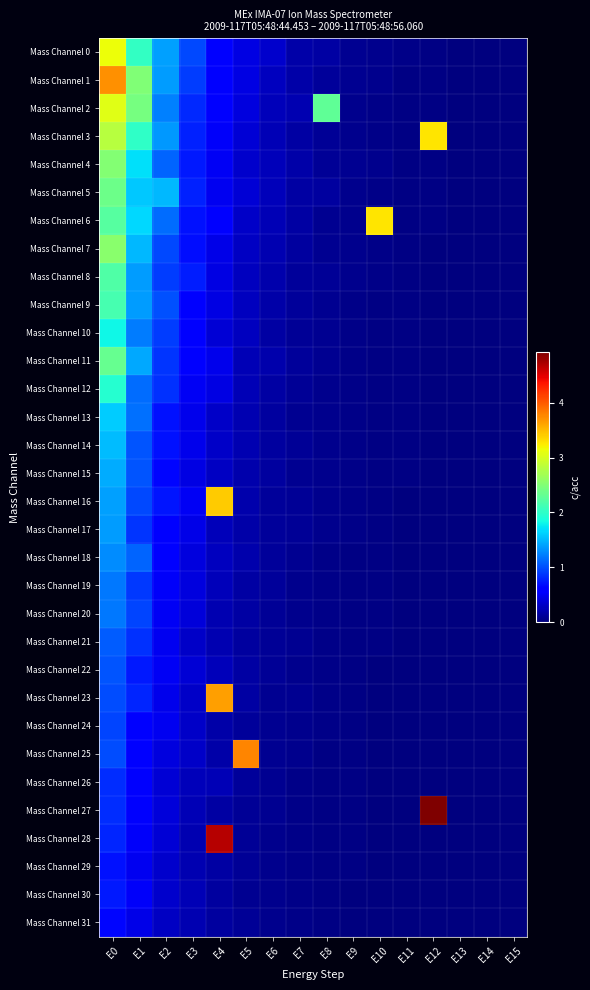

Which series has the largest range (max minus min)?

Mass Channel 27